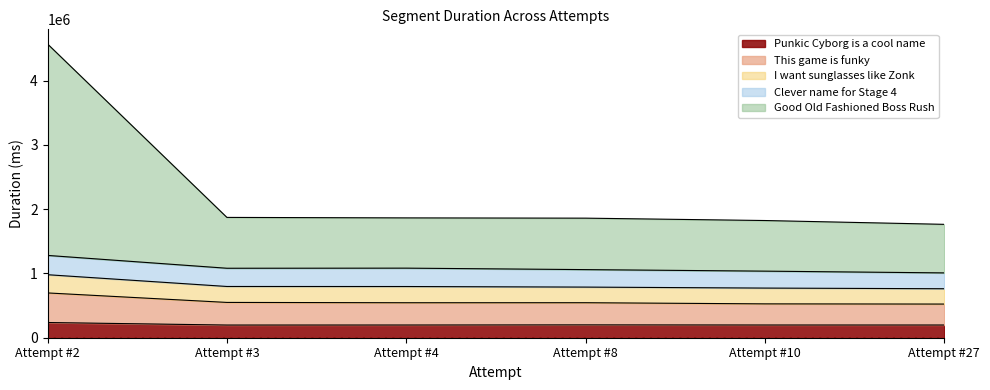

The value of Punkic Cyborg is a cool name at Attempt #2 is 236631. True or false?

True